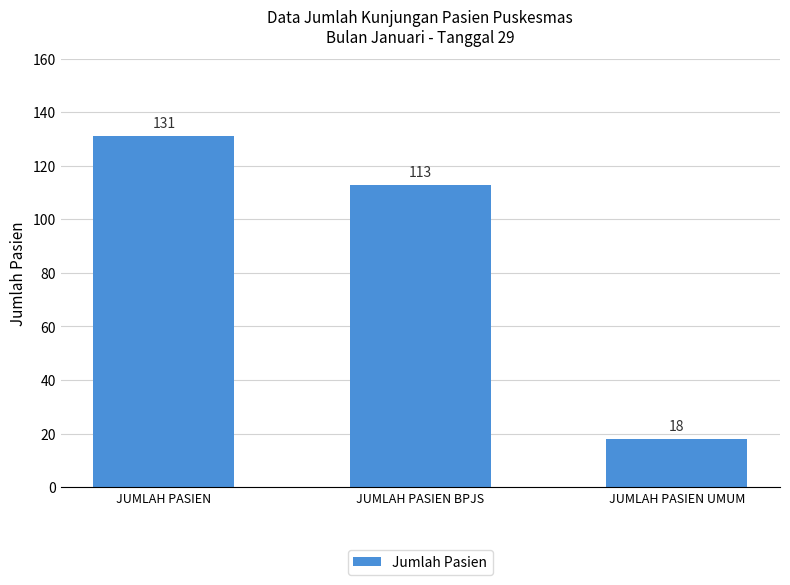

What is the ratio of the value at JUMLAH PASIEN to the value at JUMLAH PASIEN BPJS?

1.2